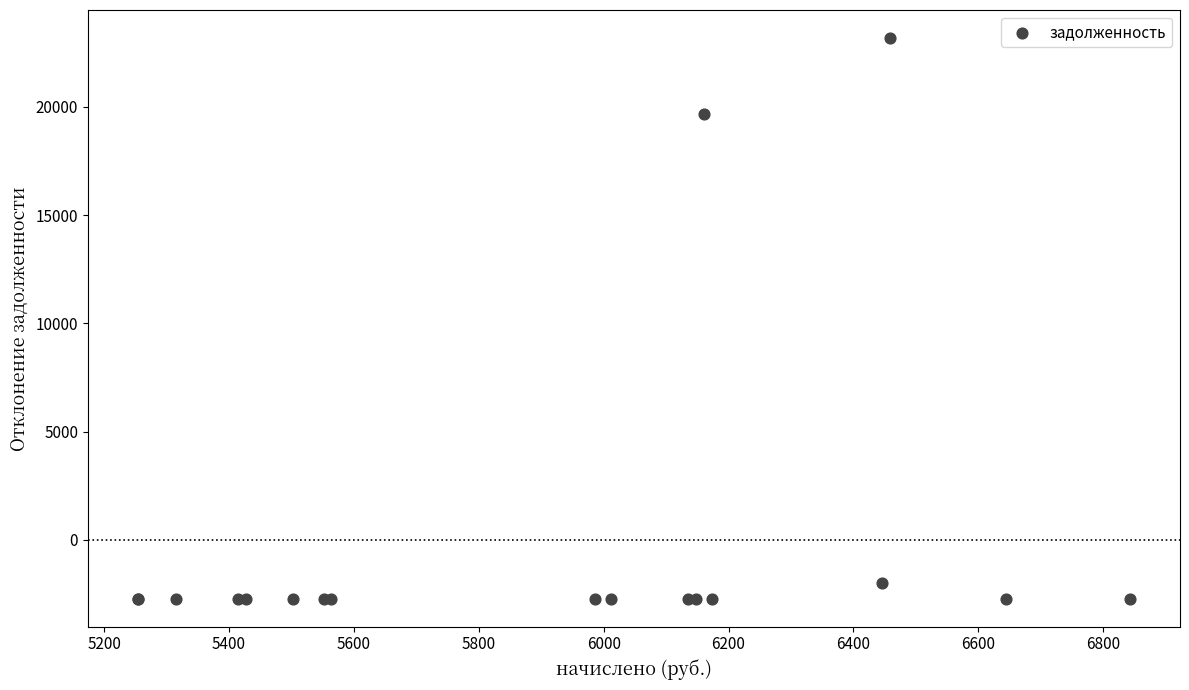

What Y value in the scatter plot is closest to 10229?

19676.2